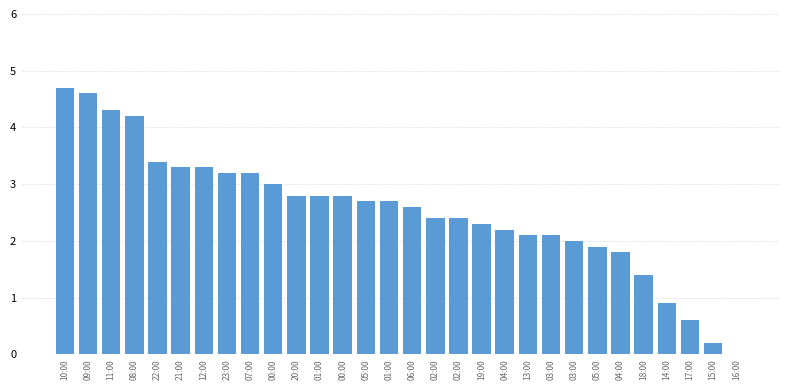

Reading left to right, transcribe all the data shown in this chart.

10:00=4.7	09:00=4.6	11:00=4.3	08:00=4.2	22:00=3.4	21:00=3.3	12:00=3.3	23:00=3.2	07:00=3.2	00:00=3.0	20:00=2.8	01:00=2.8	00:00=2.8	05:00=2.7	01:00=2.7	06:00=2.6	02:00=2.4	02:00=2.4	19:00=2.3	04:00=2.2	13:00=2.1	03:00=2.1	03:00=2.0	05:00=1.9	04:00=1.8	18:00=1.4	14:00=0.9	17:00=0.6	15:00=0.2	16:00=0.0